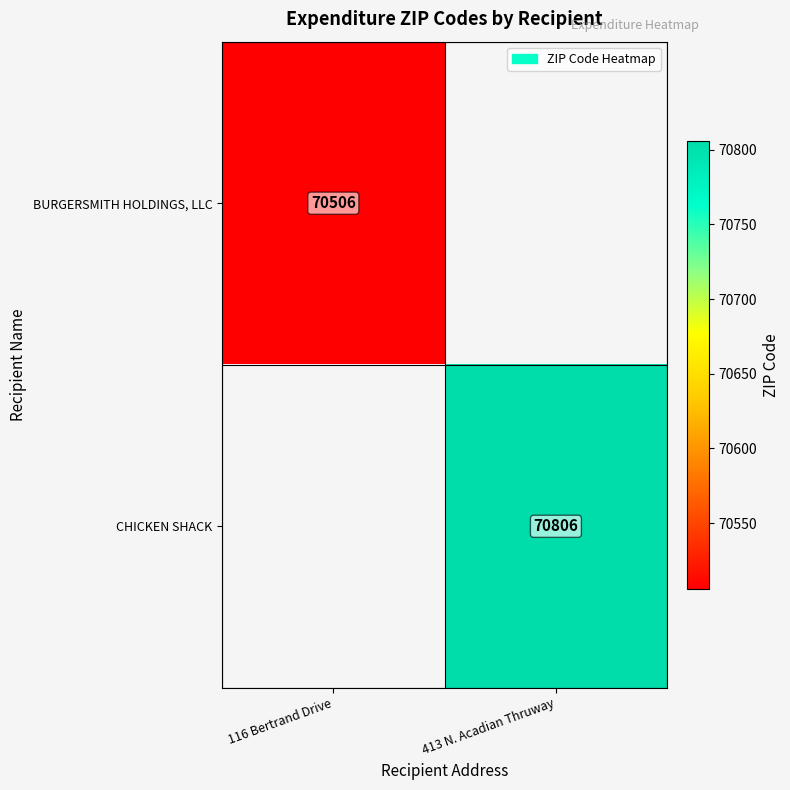

Is the value of CHICKEN SHACK at 413 N. Acadian Thruway greater than the value of BURGERSMITH HOLDINGS, LLC at 116 Bertrand Drive?

Yes